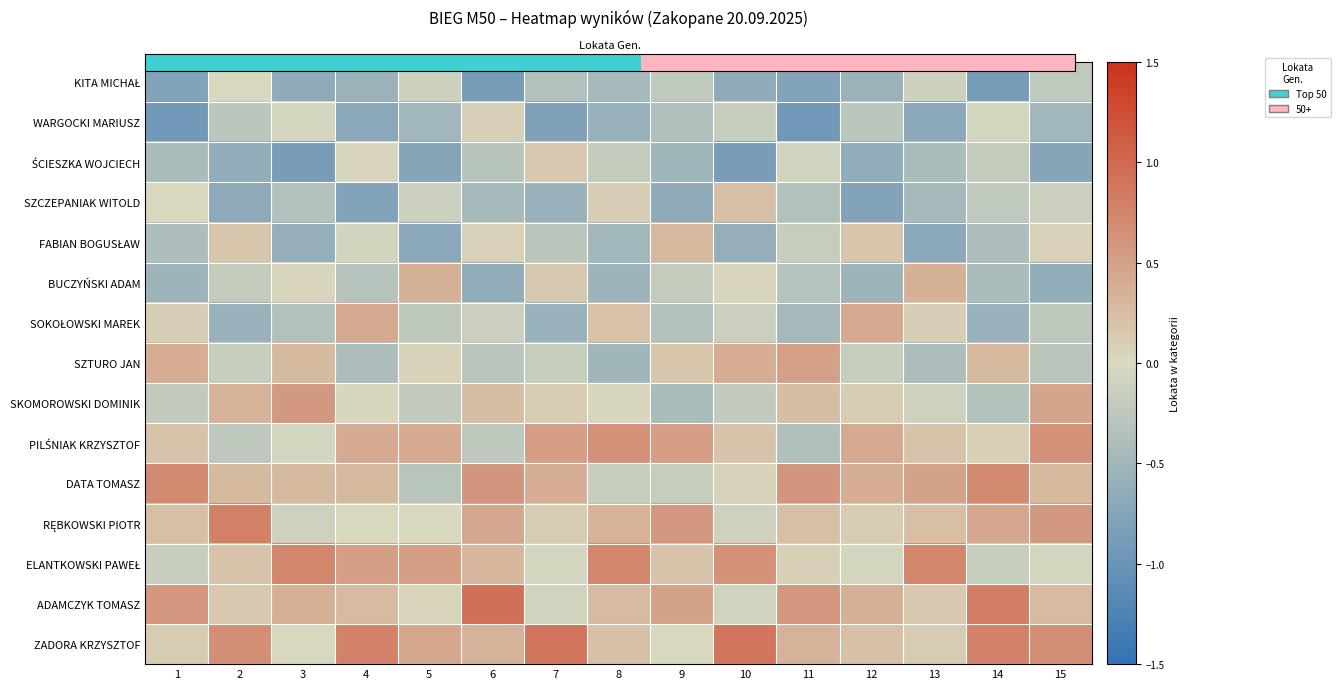

Rank the series by their maximum value, from lowest to highest.

KITA MICHAŁ, WARGOCKI MARIUSZ, ŚCIESZKA WOJCIECH, SZCZEPANIAK WITOLD, FABIAN BOGUSŁAW, BUCZYŃSKI ADAM, SOKOŁOWSKI MAREK, SZTURO JAN, SKOMOROWSKI DOMINIK, PILŚNIAK KRZYSZTOF, DATA TOMASZ, ELANTKOWSKI PAWEŁ, RĘBKOWSKI PIOTR, ZADORA KRZYSZTOF, ADAMCZYK TOMASZ